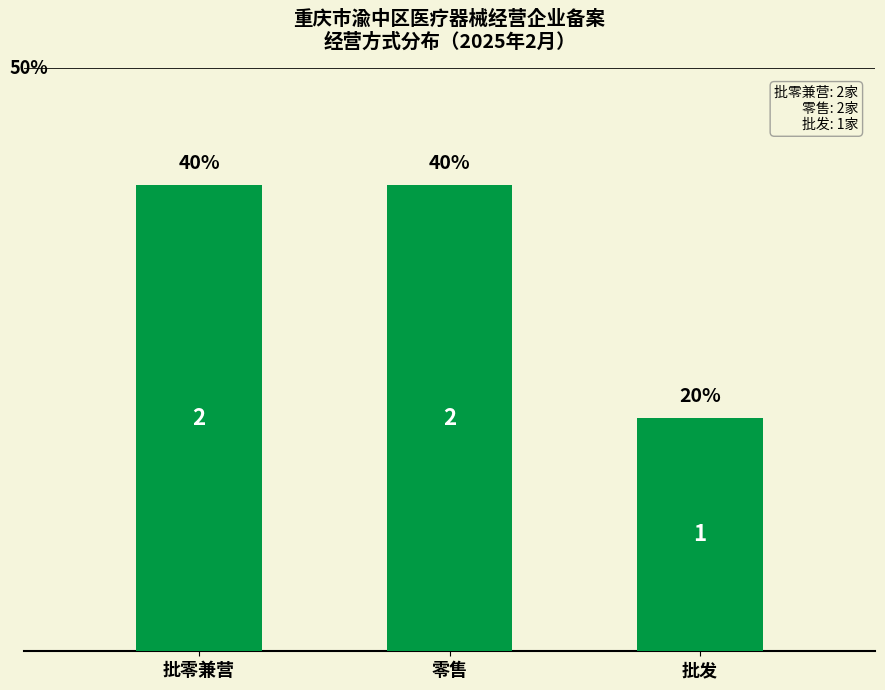

How many bars are there in total?

3